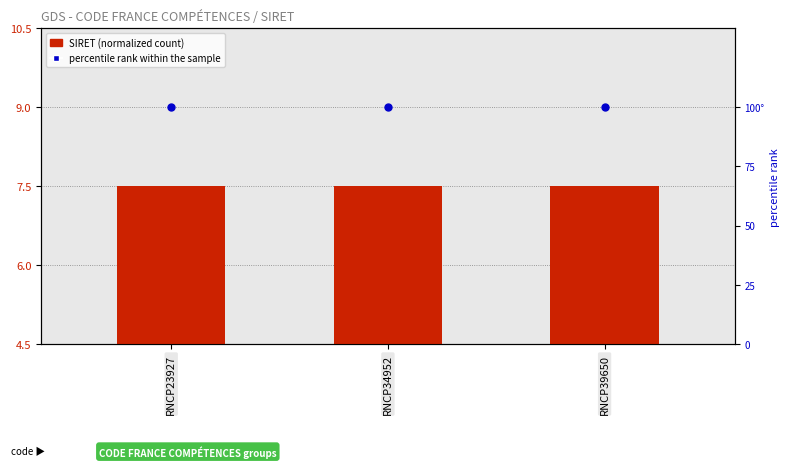

Is the value of SIRET (normalized count) at RNCP39650 greater than the value of percentile rank within the sample at RNCP23927?

No